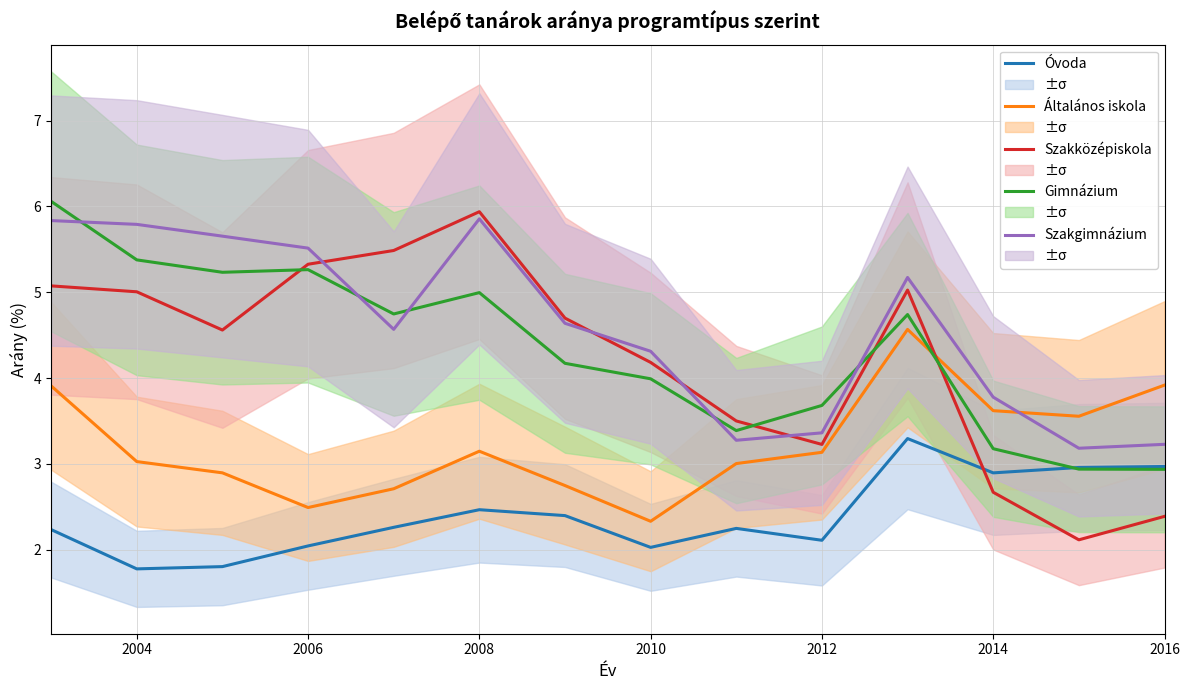

What are all the series names shown in the legend?

Óvoda, Általános iskola, Szakközépiskola, Gimnázium, Szakgimnázium